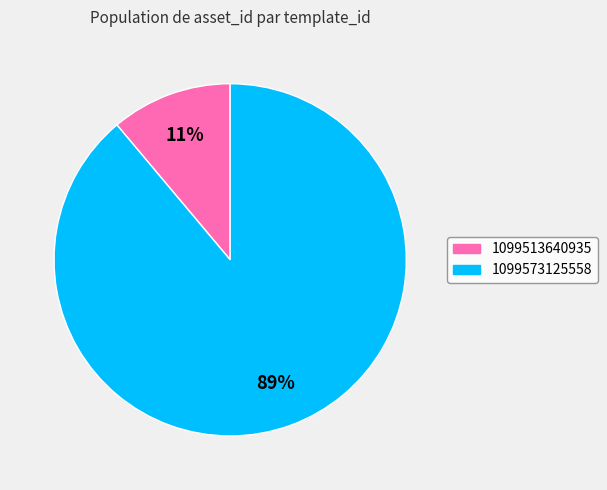

Does any single category account for the majority?

Yes